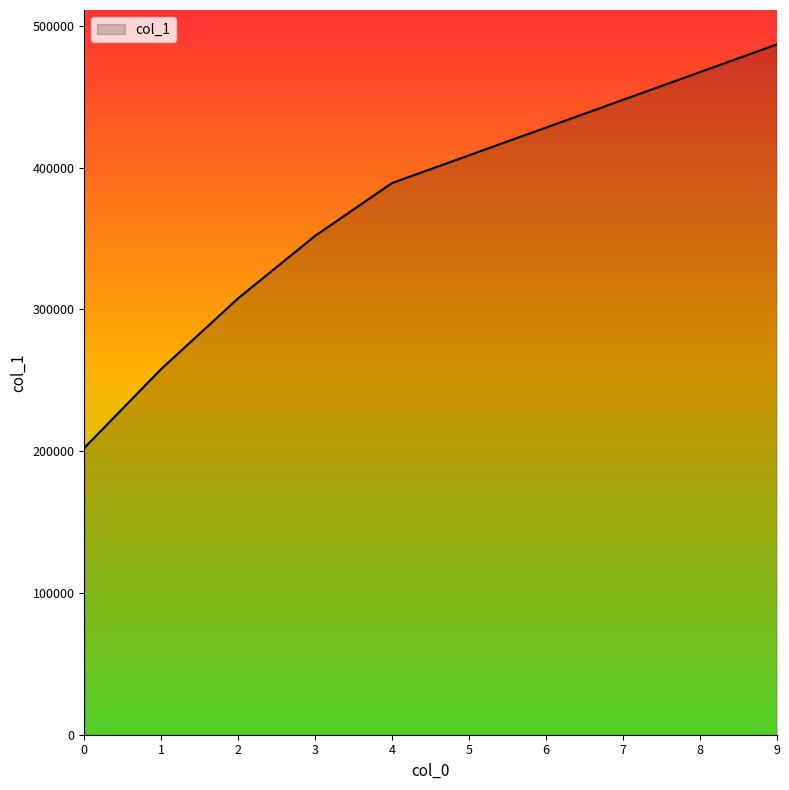

The value at 7 is 787060. True or false?

False